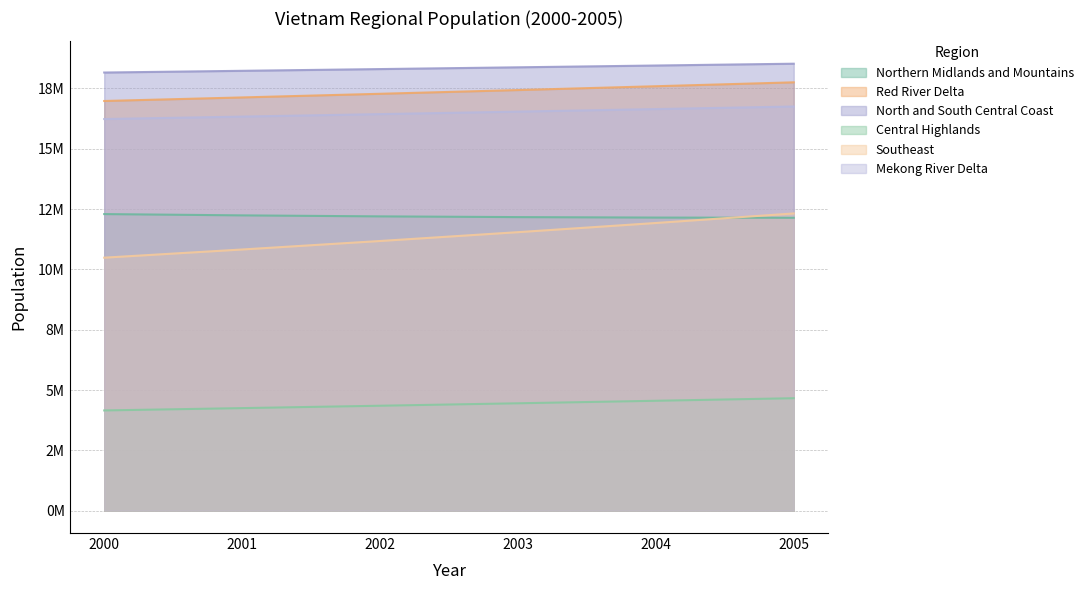

How many values in the Central Highlands series are below 4450391?

3